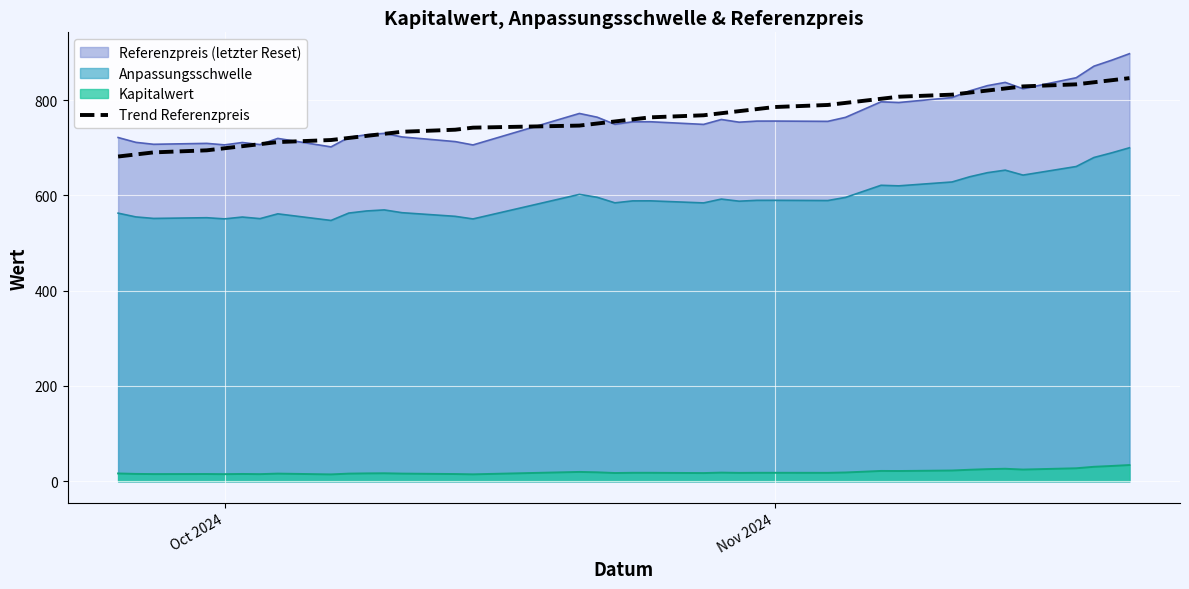

How many categories are shown in the chart?

39